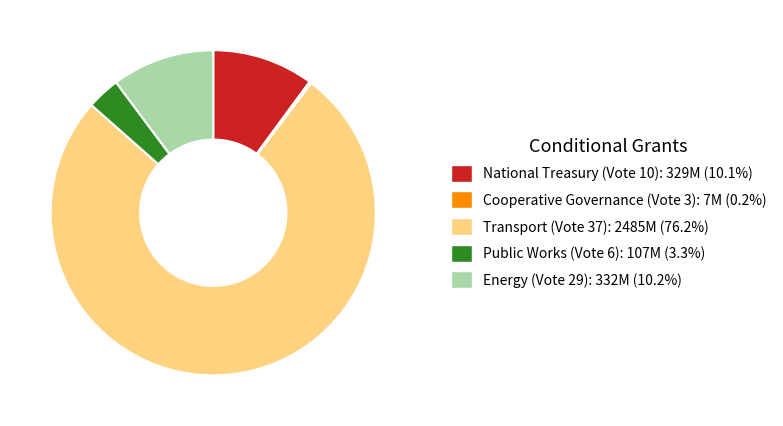

Approximately how many times larger is the value at Public Works (Vote 6): 107M (3.3%) compared to Energy (Vote 29): 332M (10.2%)?

0.3